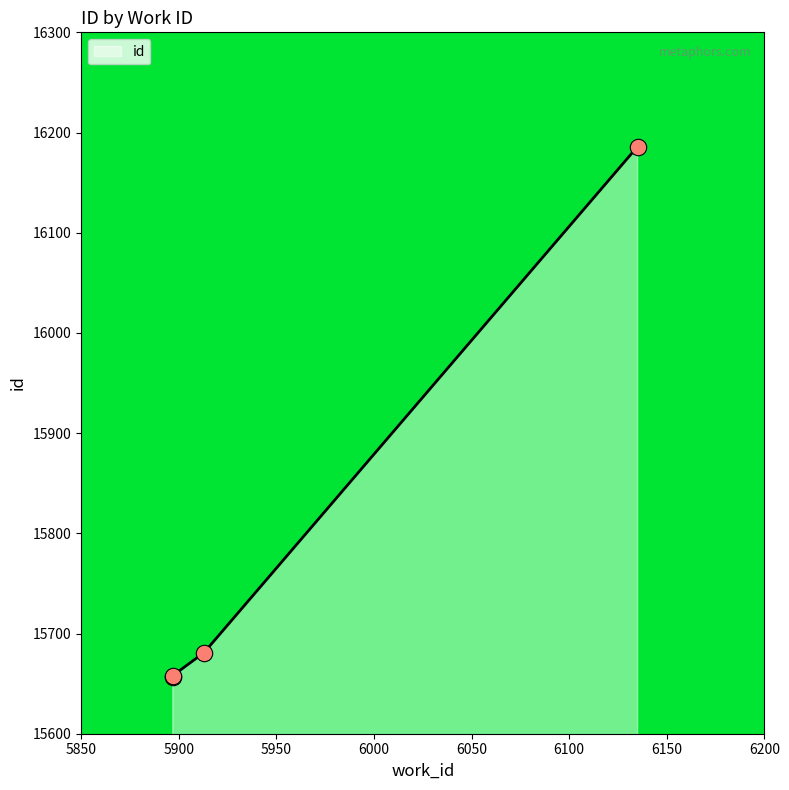

Approximately how many times larger is the value at 6135 compared to 5897?

1.0